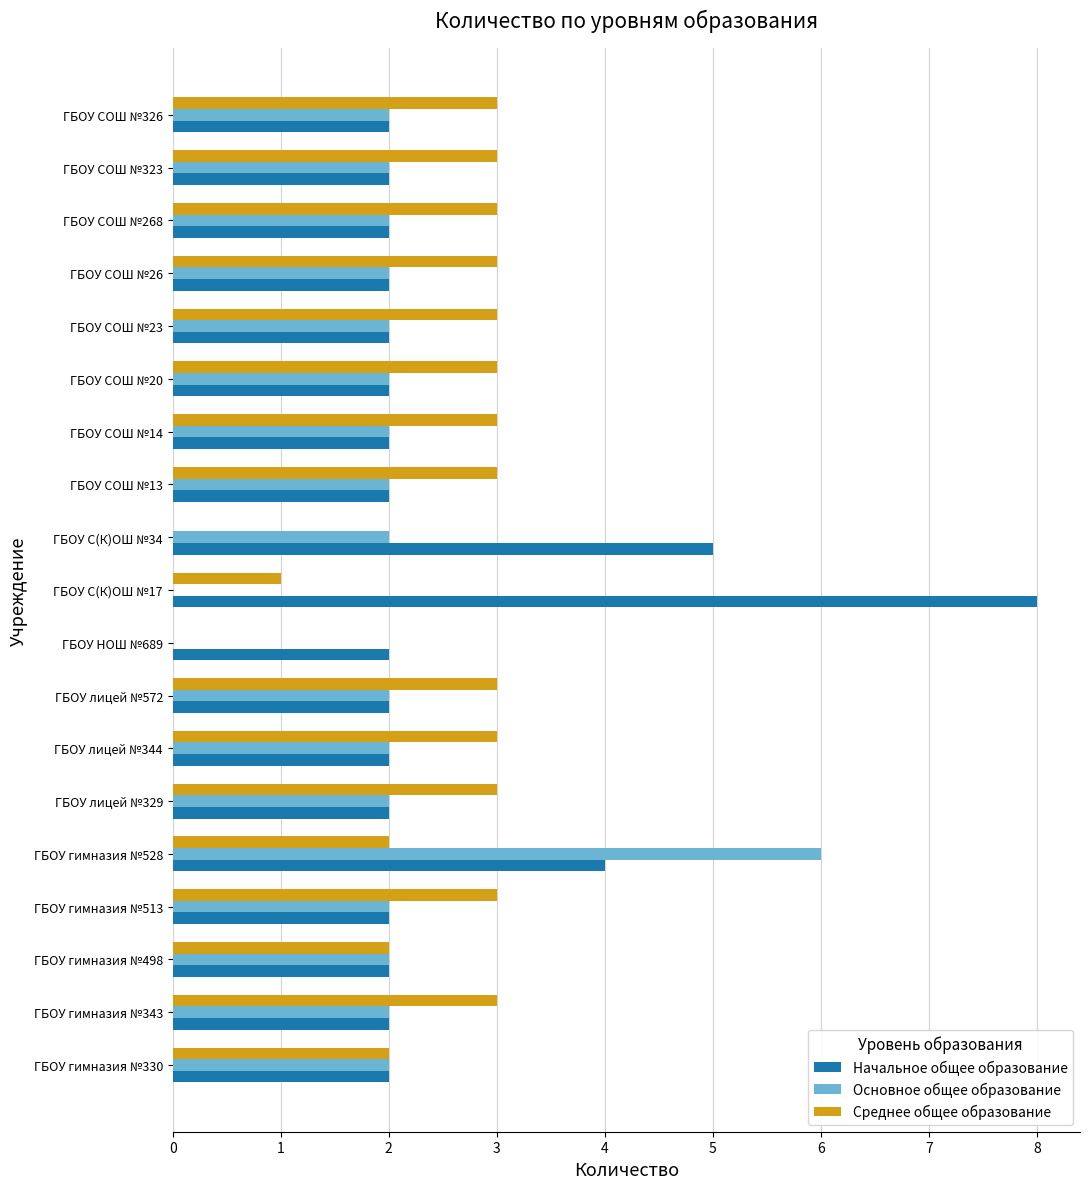

What is the sum of all Начальное общее образование values?

49